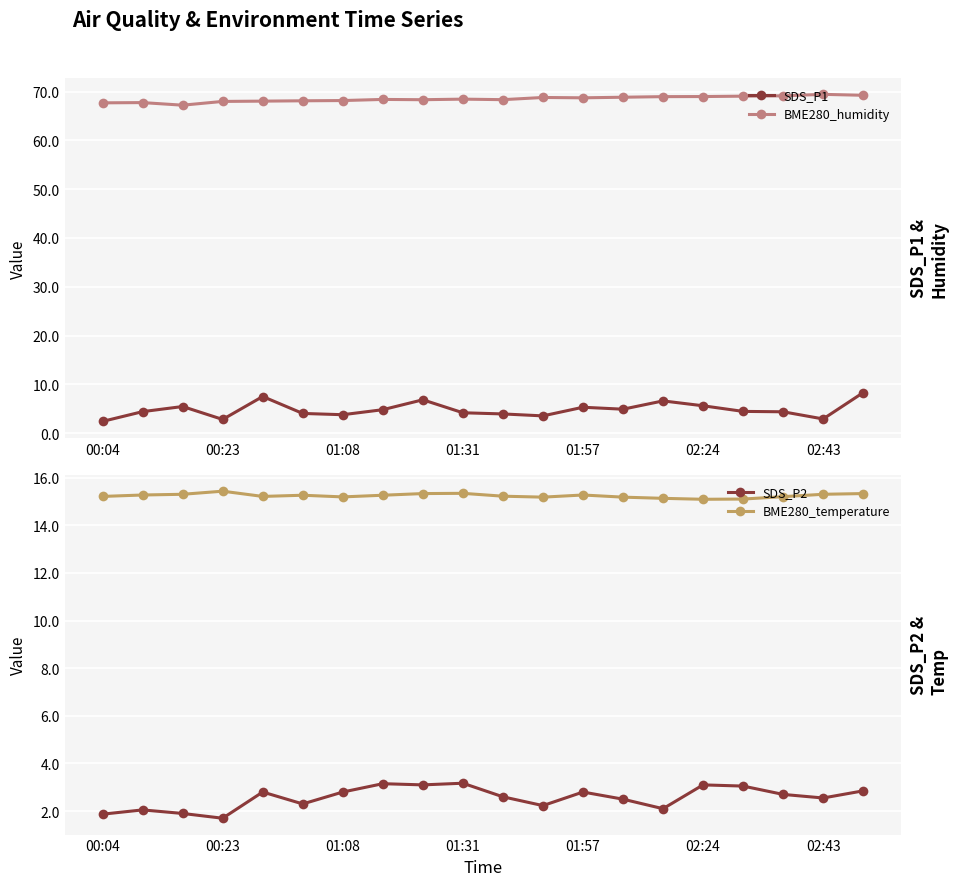

At which category is the sum across all series the highest?

19